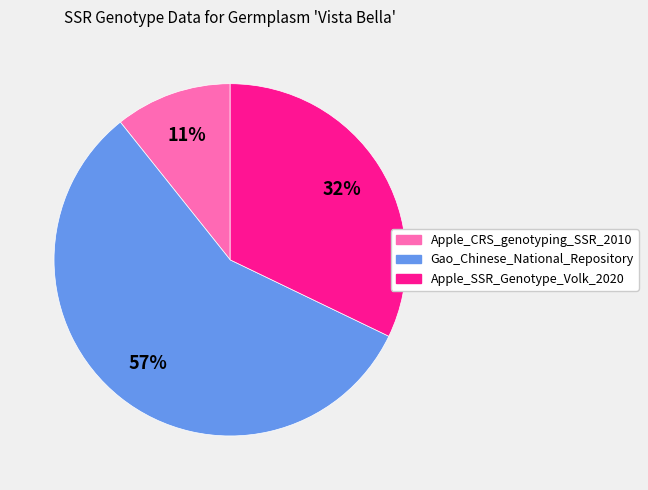

Count the number of slices in the pie.

3